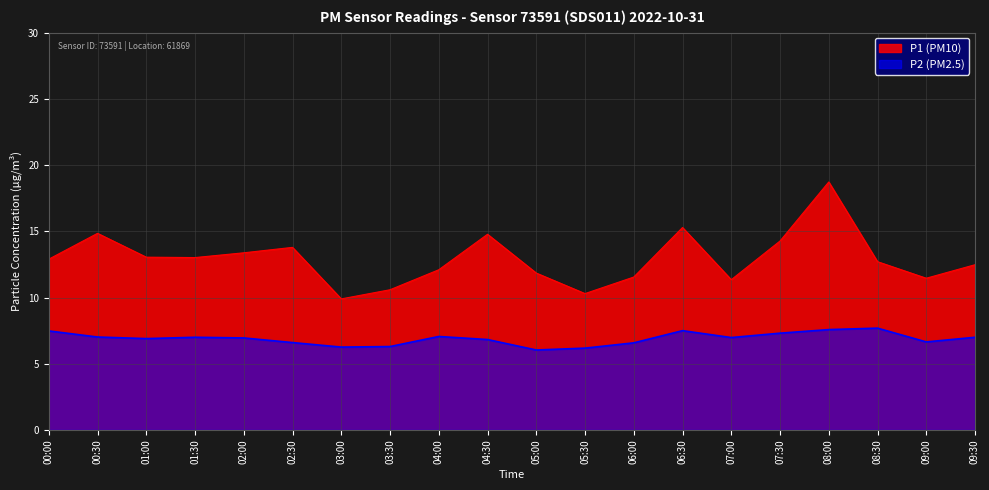

What is the sum of the P1 (PM10) values at 03:30 and 02:30?

24.4